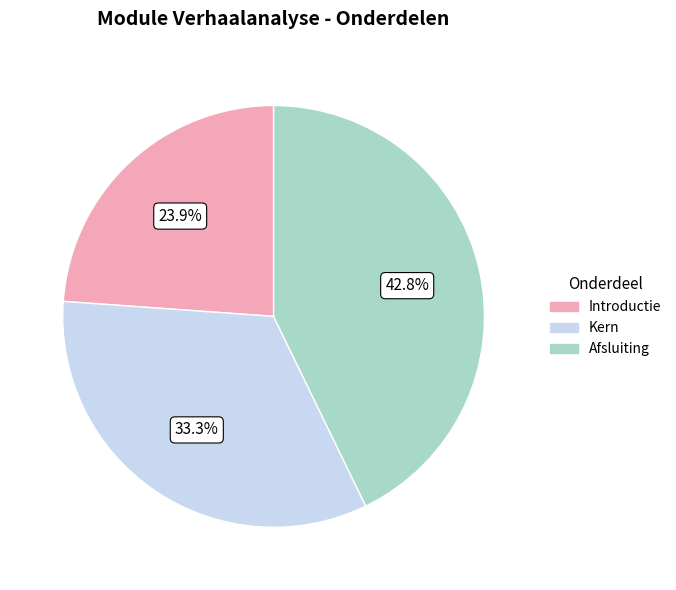

Rank the categories by value from lowest to highest.

Introductie, Kern, Afsluiting